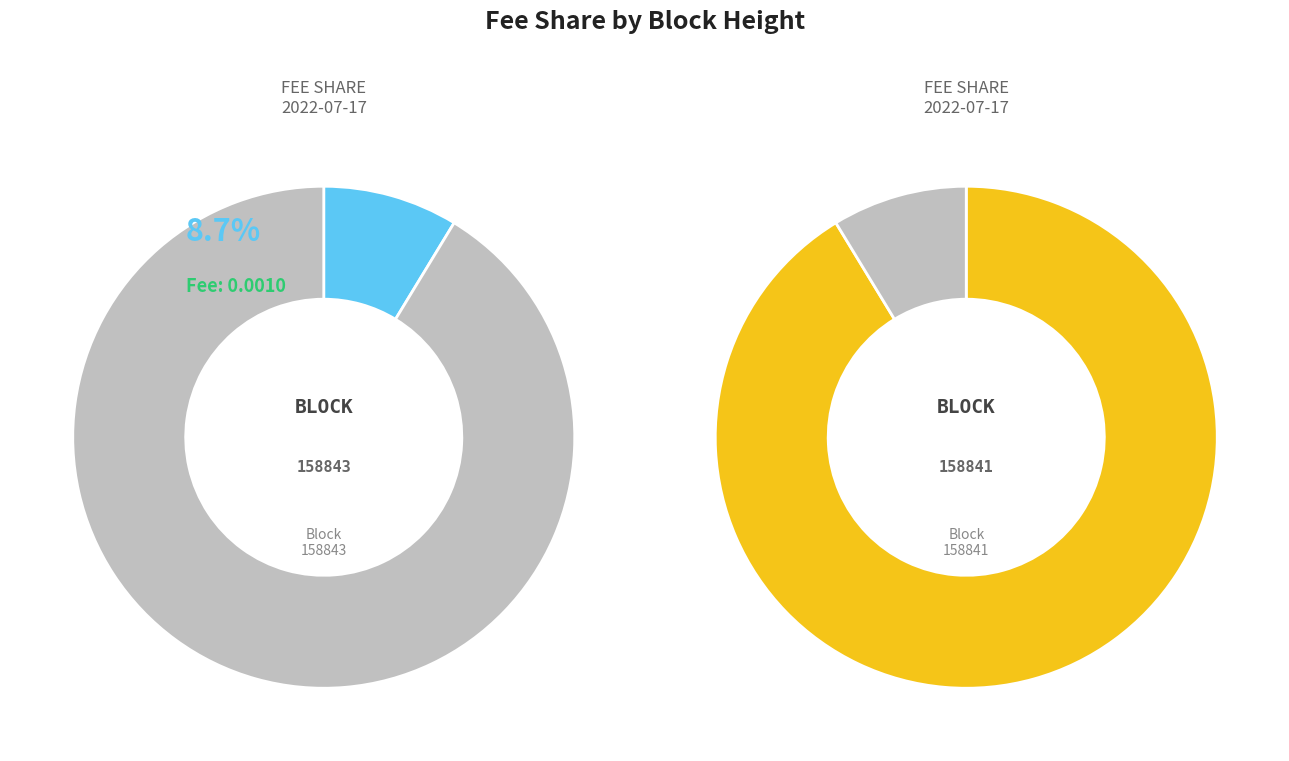

Which category accounts for the majority?

158843